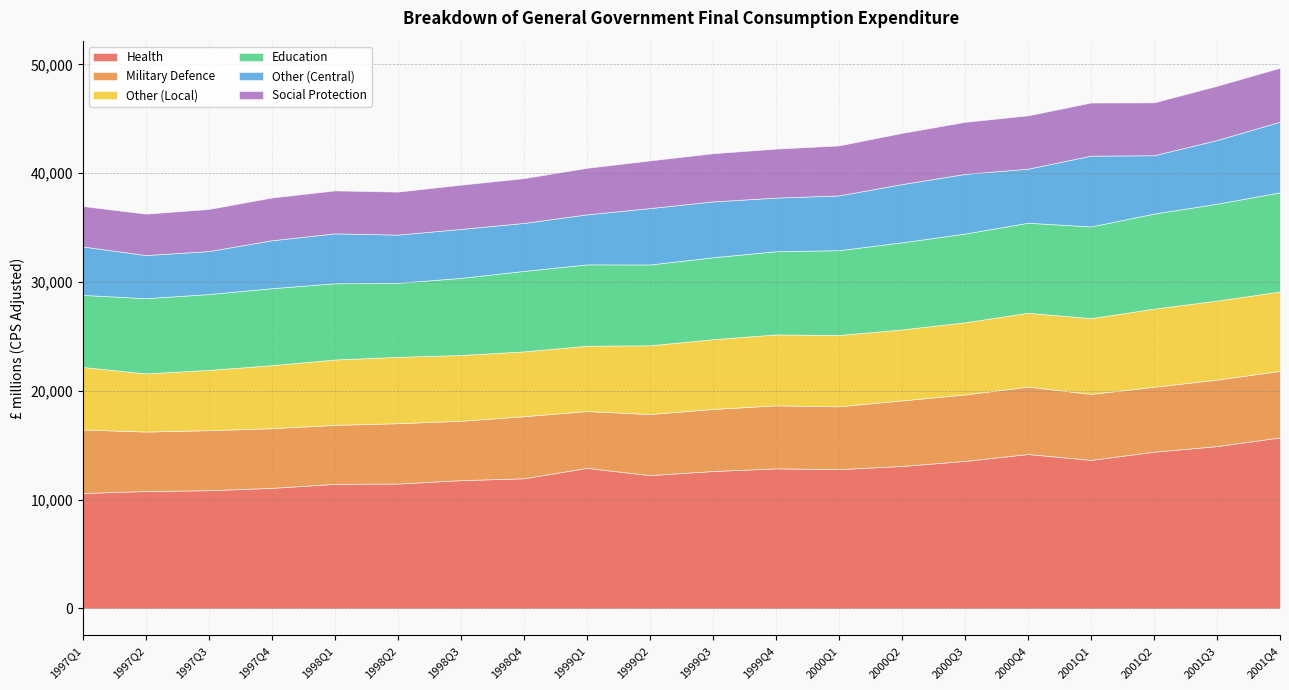

At 1997Q3, list the series in order from largest to smallest.

Health, Education, Other (Local), Military Defence, Other (Central), Social Protection